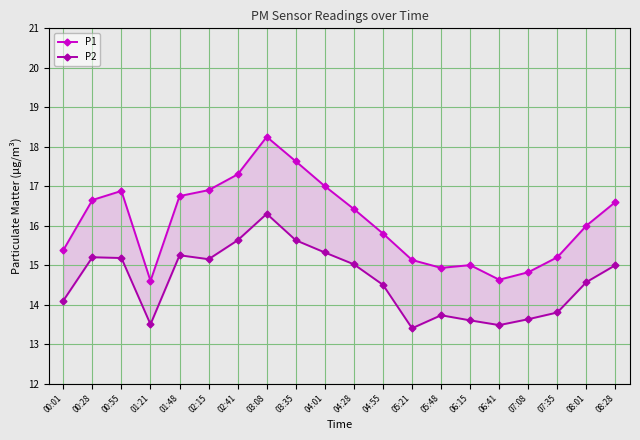

What is the average value of the P2 series?

14.6